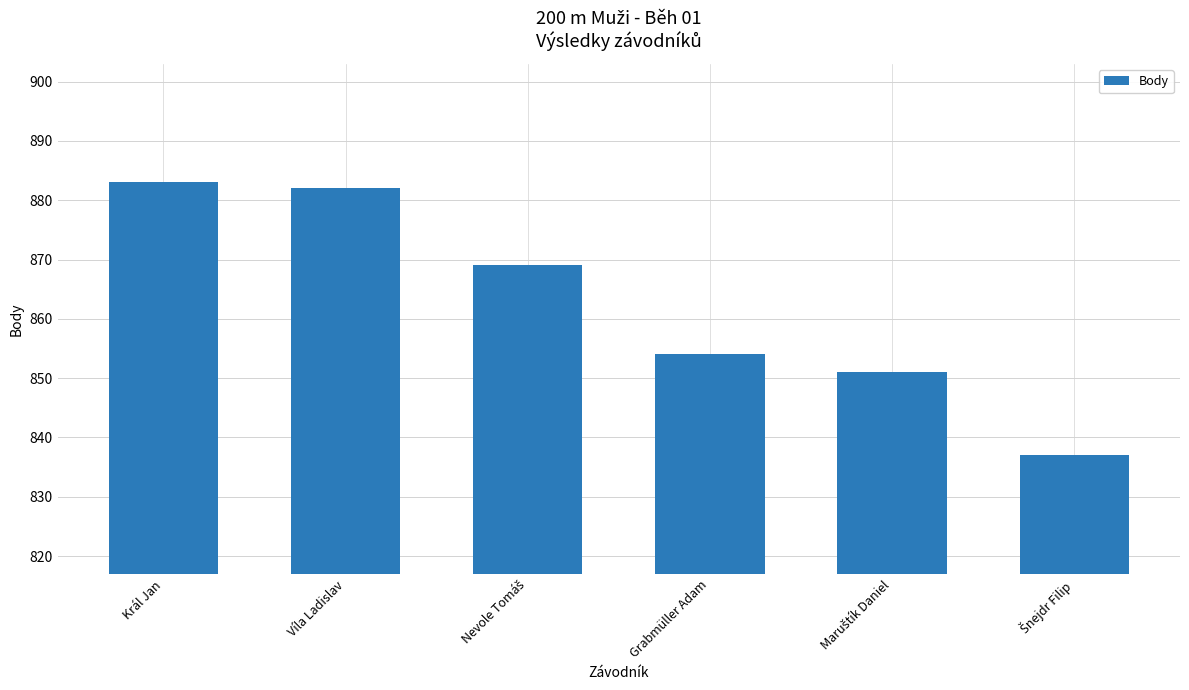

The value at Král Jan is 883. True or false?

True